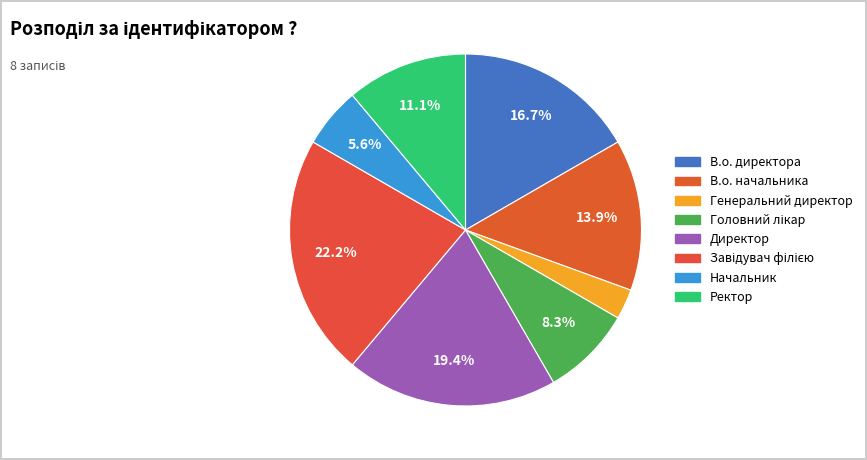

Which category has the biggest portion of the pie?

Завідувач філією